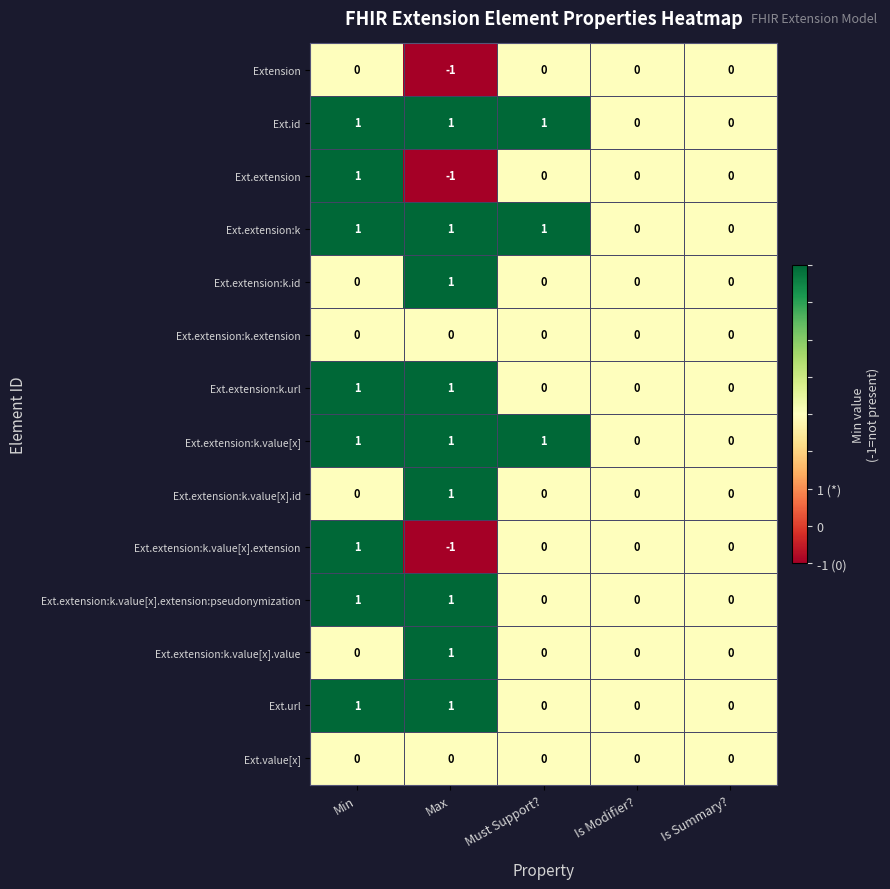

What is the total value across all series at Must Support??

3